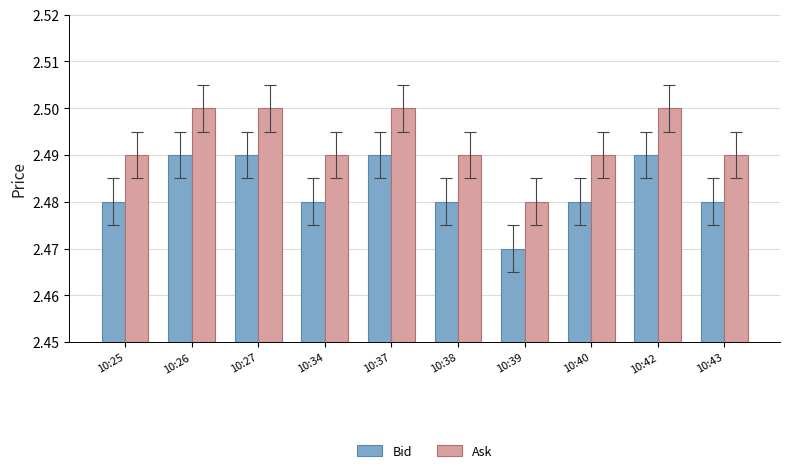

The value of Ask at 10:34 is 2.5. True or false?

True